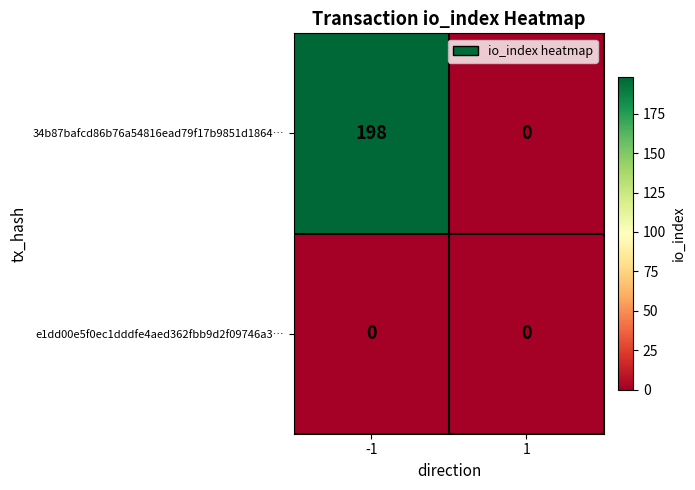

At how many categories does at least one series exceed 74?

1